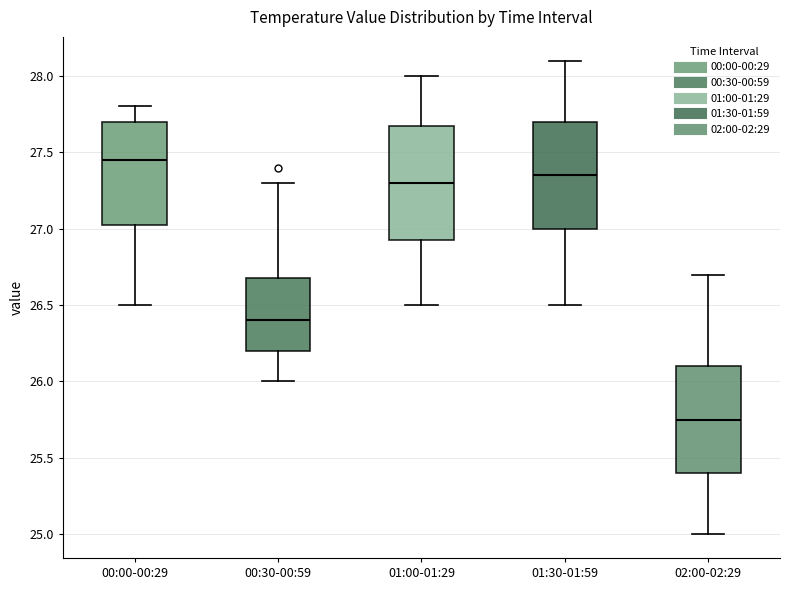

Which box has the lowest median line?

02:00-02:29